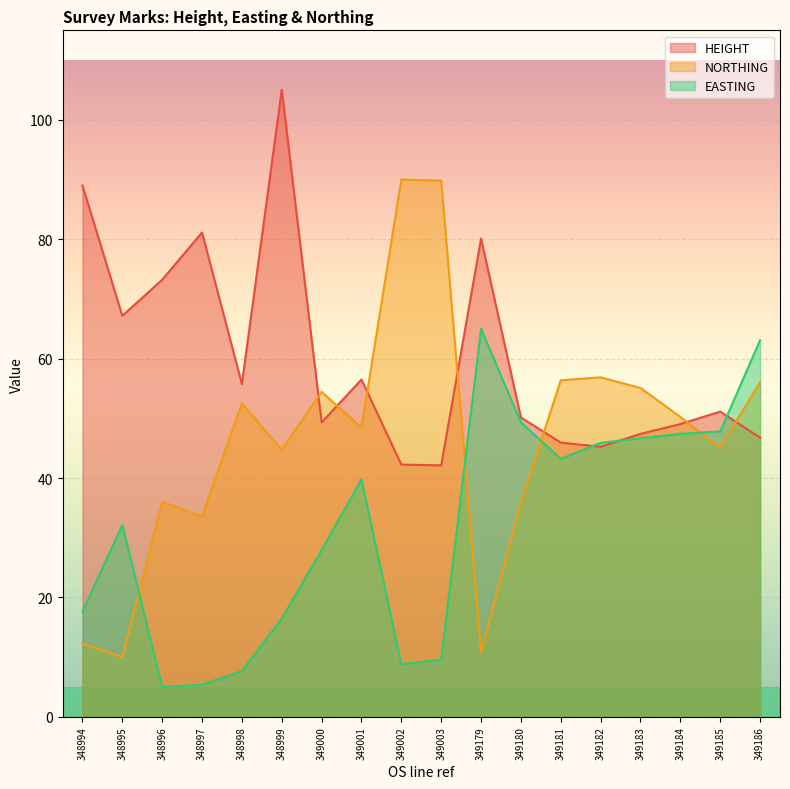

What are all the series names shown in the legend?

HEIGHT, NORTHING, EASTING